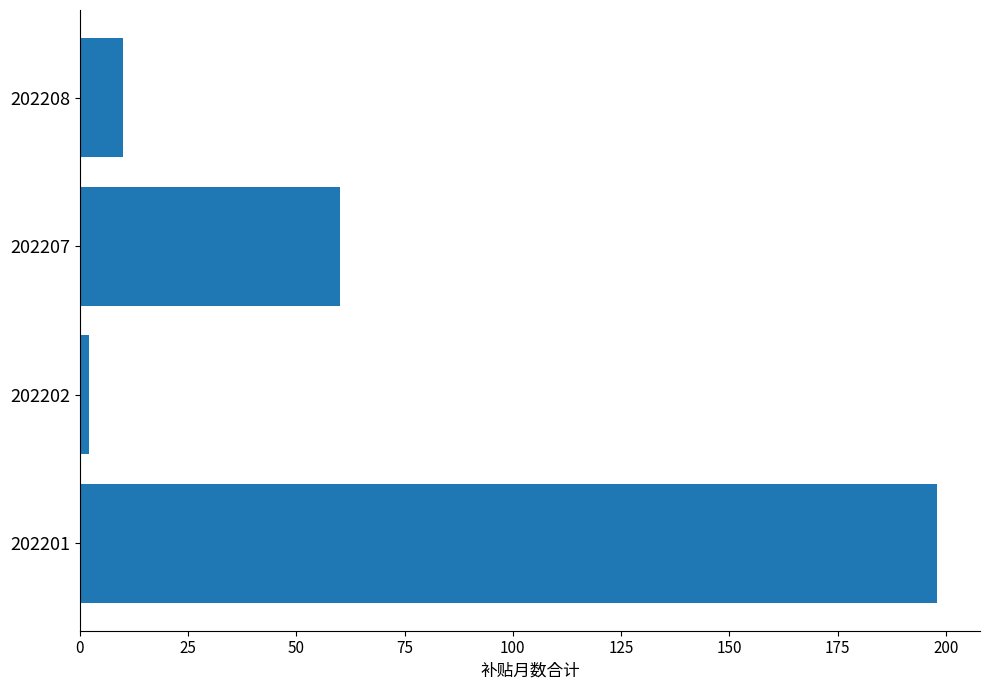

Count the number of data series in this chart.

1